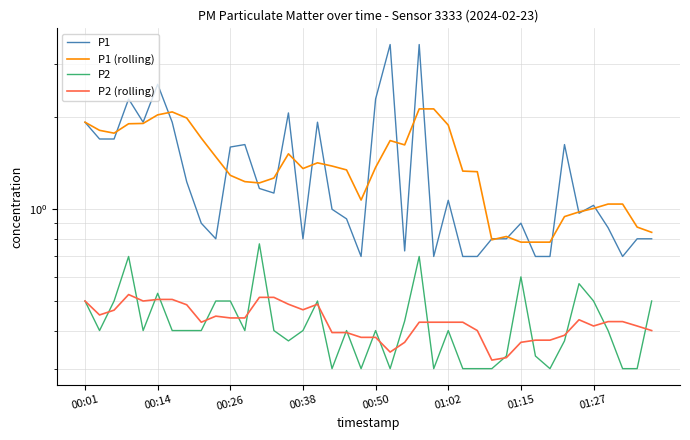

Reading left to right, transcribe all the data shown in this chart.

P1: 1.9	1.7	1.7	2.3	1.9	2.6	1.9	1.2	0.9	0.8	1.6	1.6	1.2	1.1	2.1	0.8	1.9	1.0	0.9	0.7	2.3	3.5	0.7	3.5	0.7	1.1	0.7	0.7	0.8	0.8	0.9	0.7	0.7	1.6	1.0	1.0	0.9	0.7	0.8	0.8
P1 (rolling): 1.9	1.8	1.8	1.9	1.9	2.0	2.1	2.0	1.7	1.5	1.3	1.2	1.2	1.3	1.5	1.4	1.4	1.4	1.3	1.1	1.4	1.7	1.6	2.1	2.1	1.9	1.3	1.3	0.8	0.8	0.8	0.8	0.8	0.9	1.0	1.0	1.0	1.0	0.9	0.8
P2: 0.5	0.4	0.5	0.7	0.4	0.5	0.4	0.4	0.4	0.5	0.5	0.4	0.8	0.4	0.4	0.4	0.5	0.3	0.4	0.3	0.4	0.3	0.4	0.7	0.3	0.4	0.3	0.3	0.3	0.3	0.6	0.3	0.3	0.4	0.6	0.5	0.4	0.3	0.3	0.5
P2 (rolling): 0.5	0.5	0.5	0.5	0.5	0.5	0.5	0.5	0.4	0.4	0.4	0.4	0.5	0.5	0.5	0.5	0.5	0.4	0.4	0.4	0.4	0.3	0.4	0.4	0.4	0.4	0.4	0.4	0.3	0.3	0.4	0.4	0.4	0.4	0.4	0.4	0.4	0.4	0.4	0.4